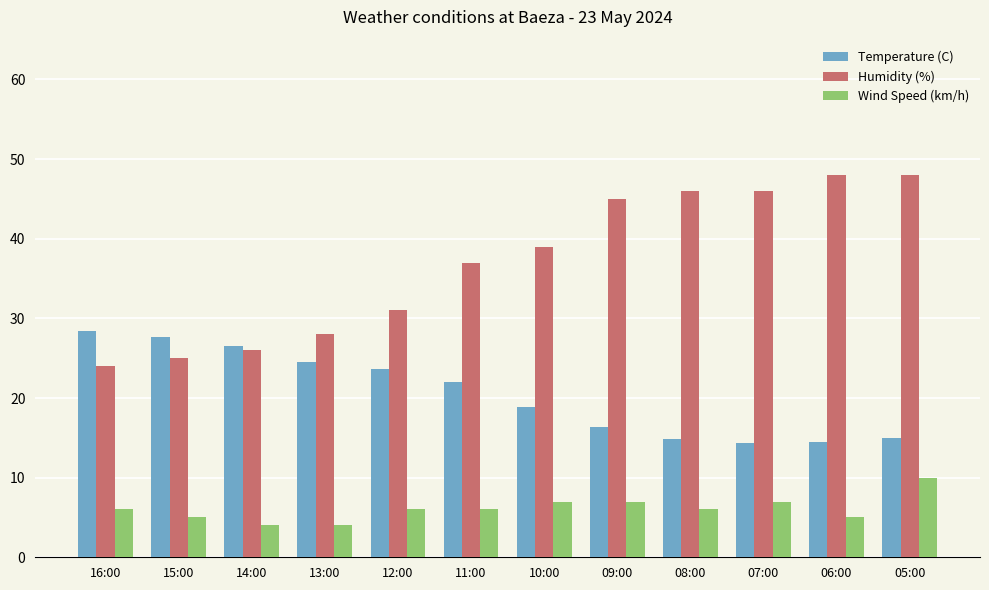

At which label is Humidity (%) closest to 36?

11:00